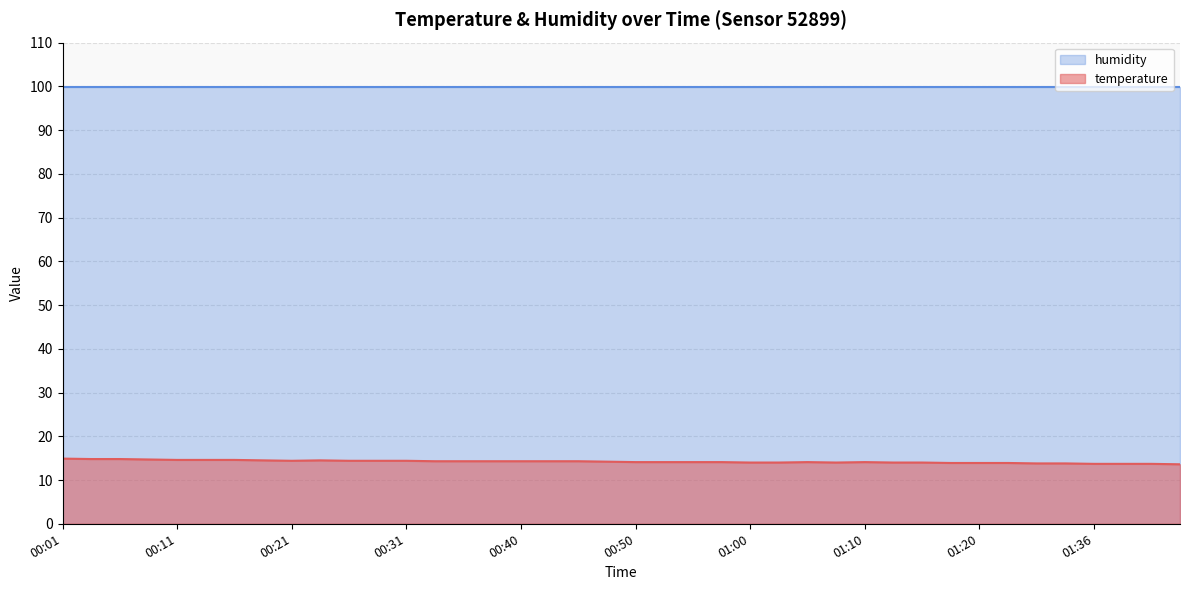

How many points are lower than both their immediate neighbors (excluding endpoints)?

2